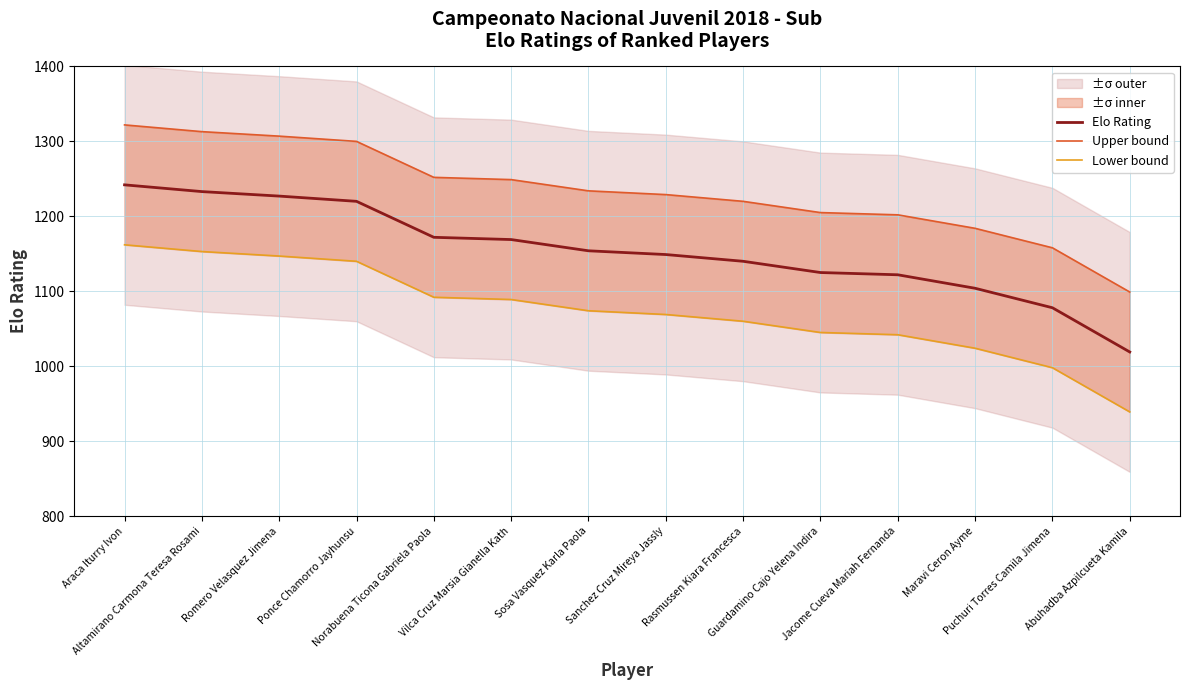

The Lower bound series shows 1661 at Rasmussen Kiara Francesca. True or false?

False